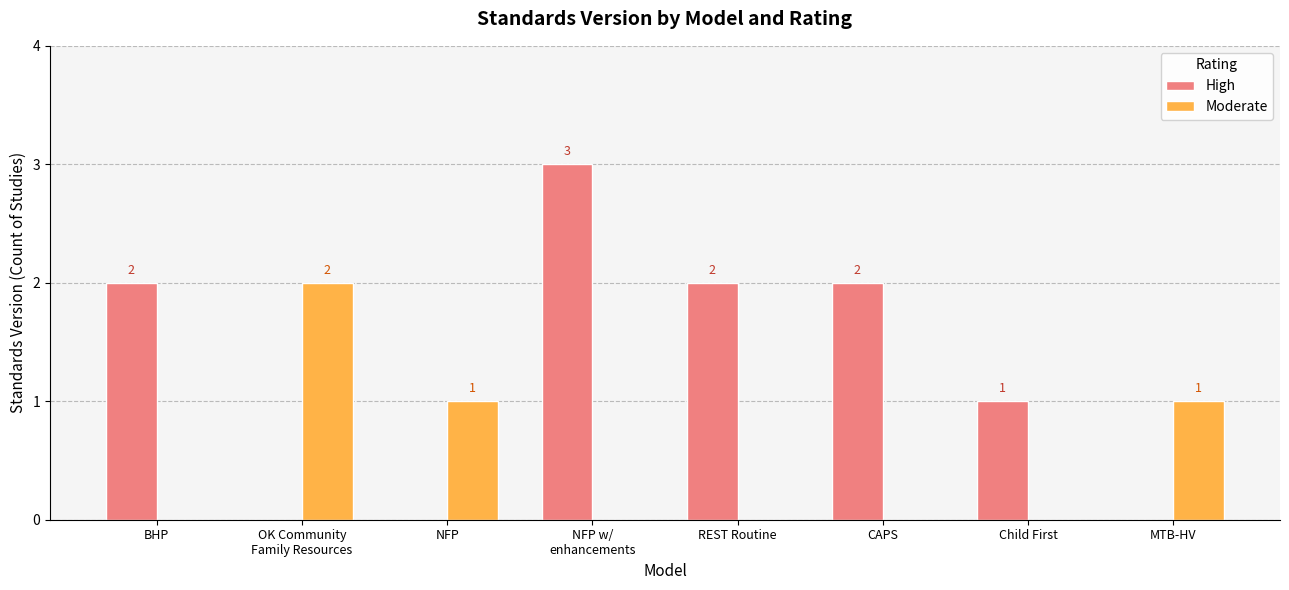

Reading left to right, list all the values displayed in this chart.

High: BHP=2	OK Community
Family Resources=0	NFP=0	NFP w/
enhancements=3	REST Routine=2	CAPS=2	Child First=1	MTB-HV=0
Moderate: BHP=0	OK Community
Family Resources=2	NFP=1	NFP w/
enhancements=0	REST Routine=0	CAPS=0	Child First=0	MTB-HV=1